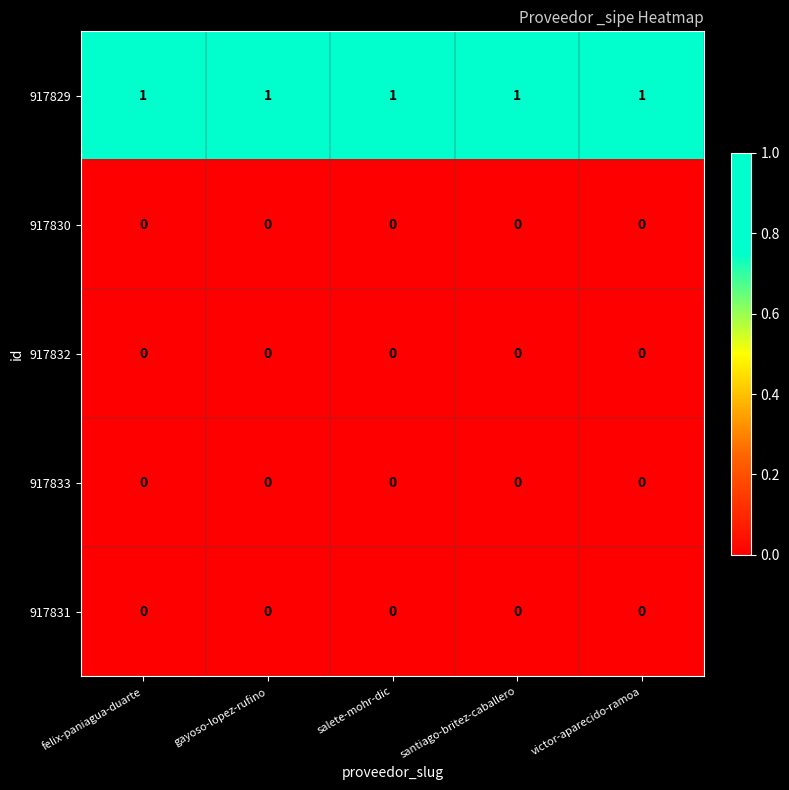

What is the spread (max minus min) of values at salete-mohr-dic?

1